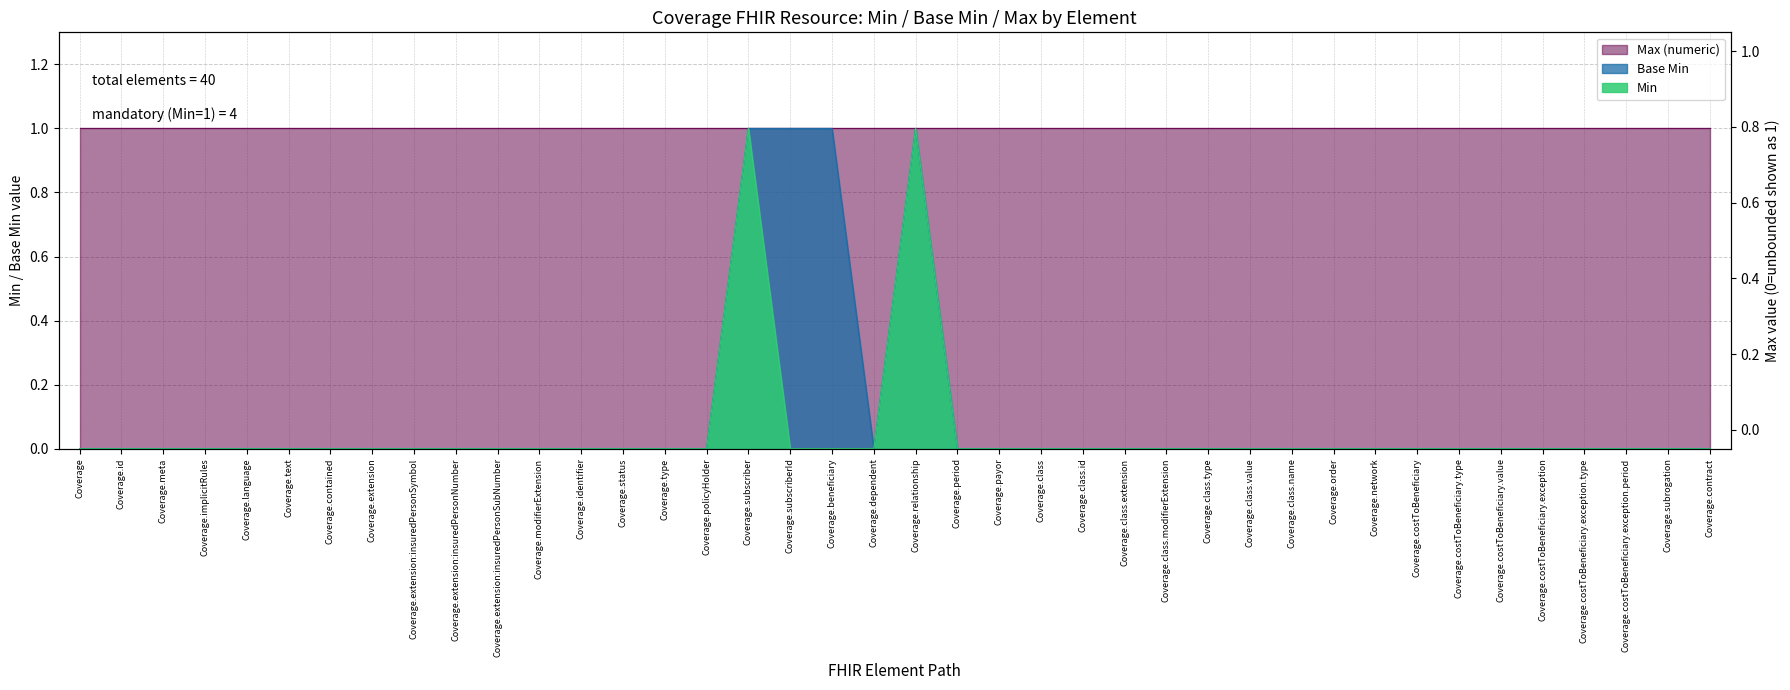

In Base Min, how many points are higher than both neighbors (excluding endpoints)?

1